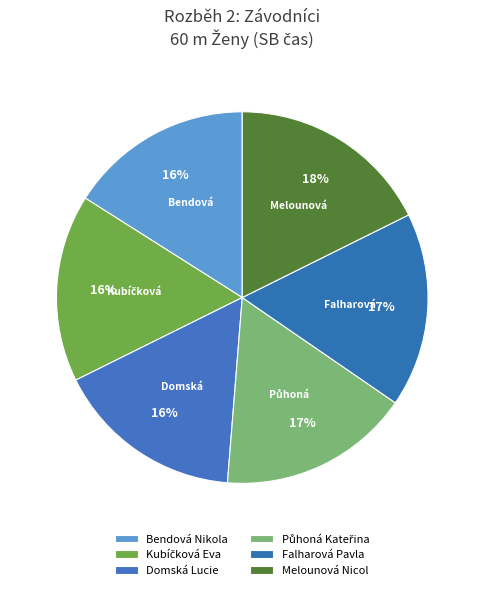

How many slices are in this pie chart?

6